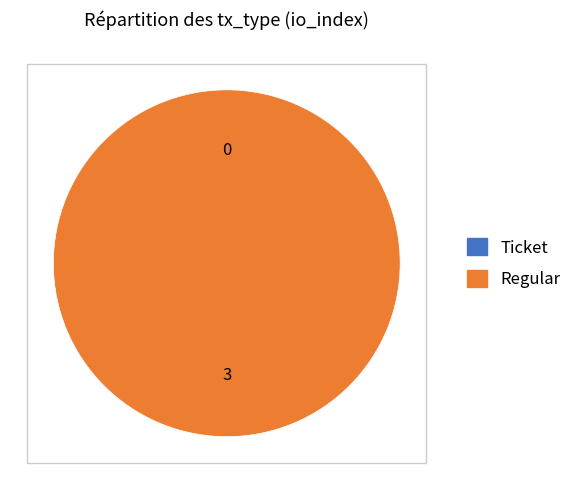

Between Ticket and Regular, which is larger?

Regular